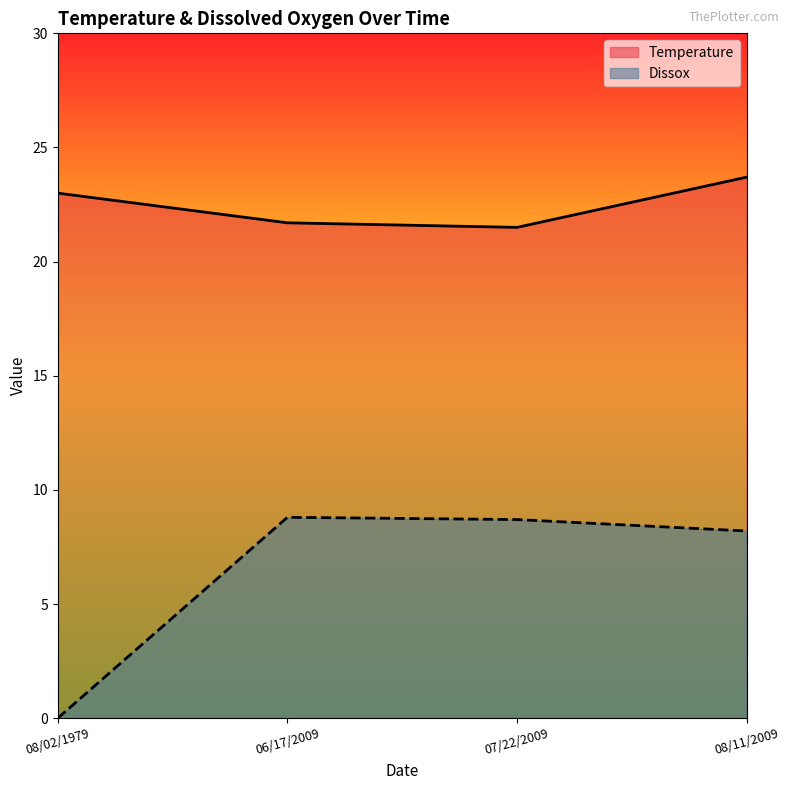

True or false: Temperature and Dissox cross at least once.

False